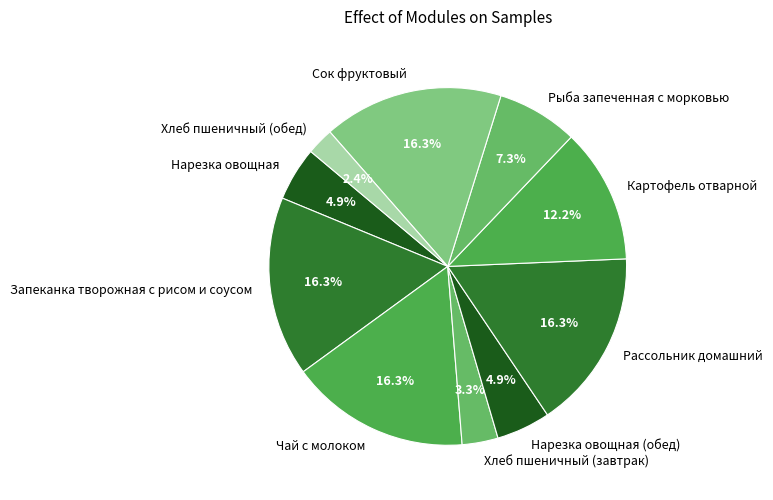

What is the smallest slice in the pie chart?

Хлеб пшеничный (обед)